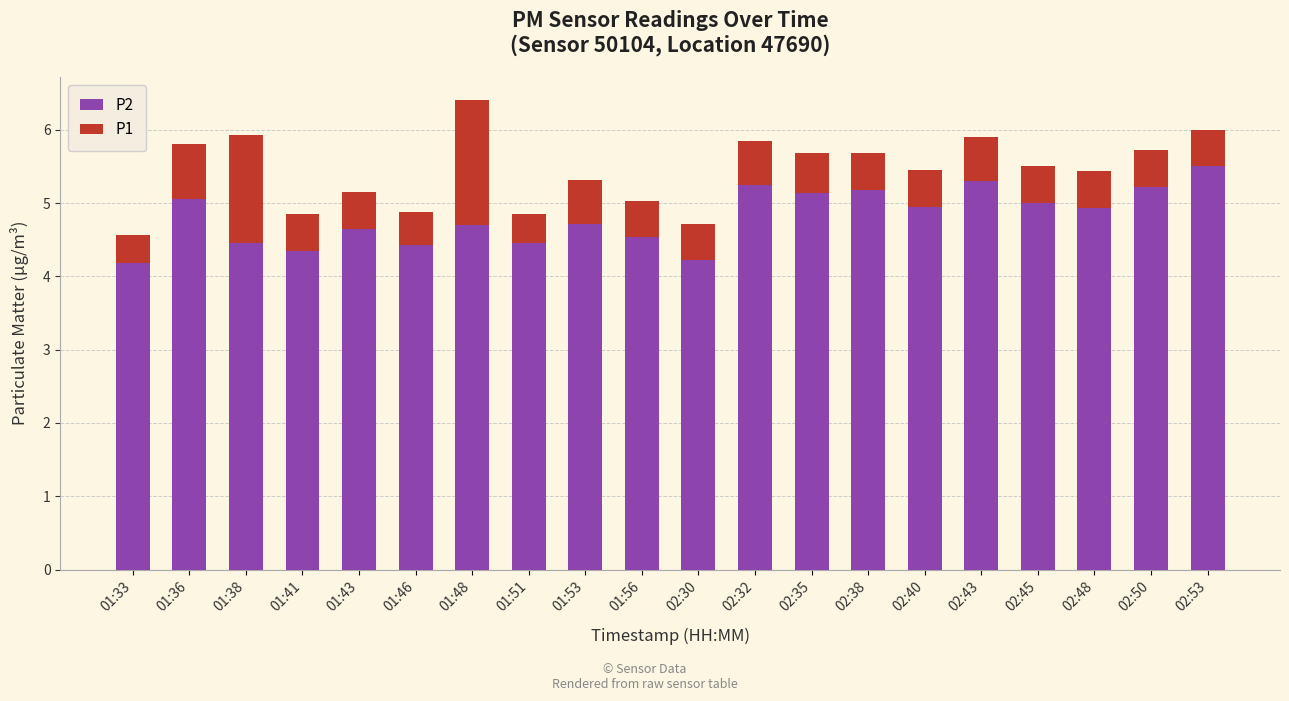

What is the sum of the P2 values at 02:38 and 02:35?

10.3